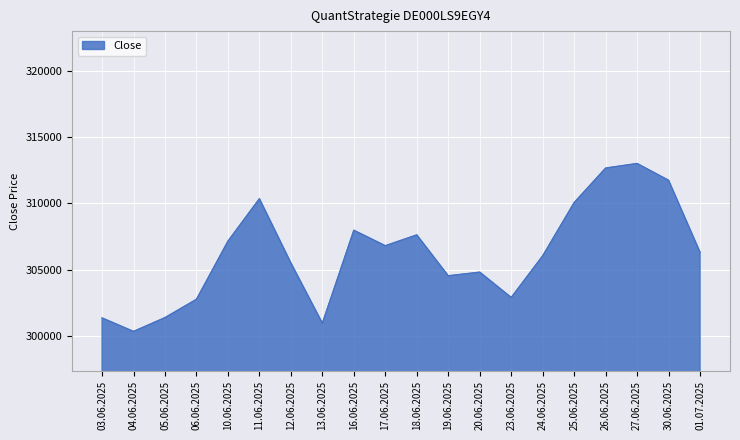

What is the difference between the maximum and minimum values?

12684